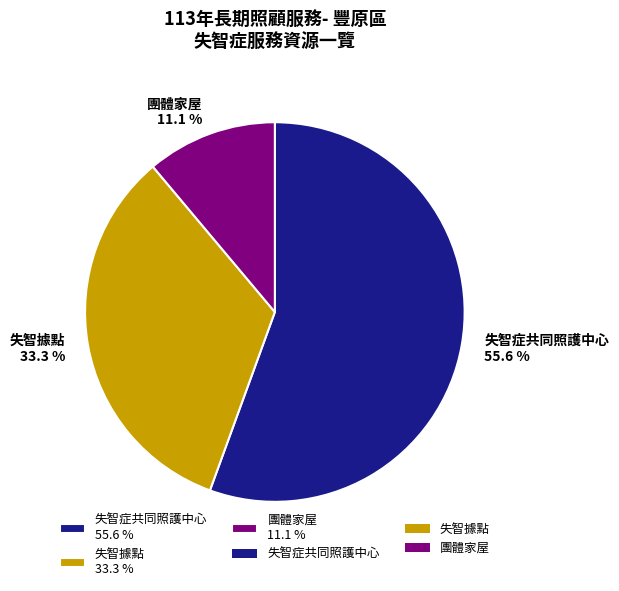

Approximately how many times larger is the value at 失智症共同照護中心 55.6 % compared to 失智據點 33.3 %?

1.7